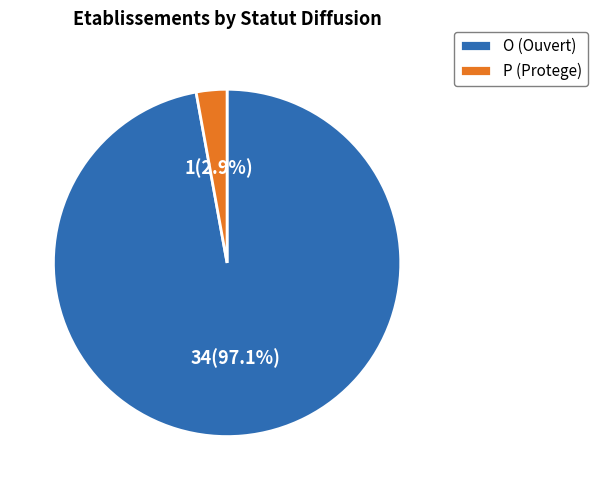

The O slice represents 97% of the pie. True or false?

True